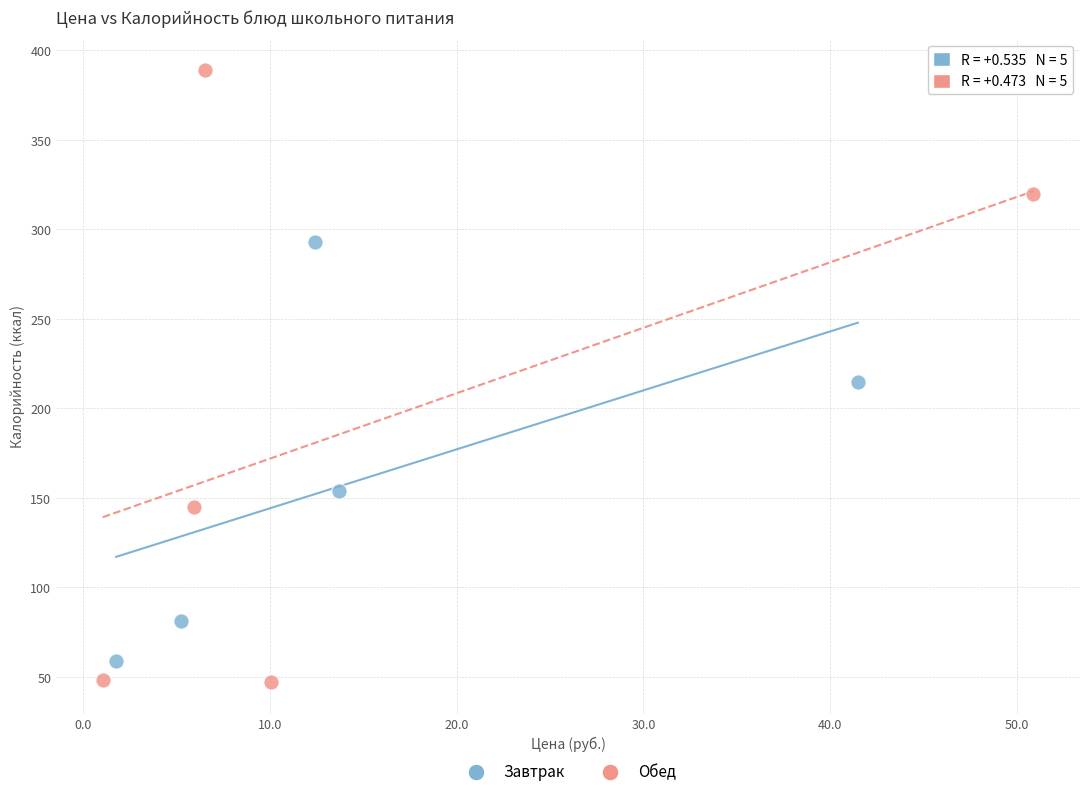

Which series reaches the maximum Y coordinate?

Обед